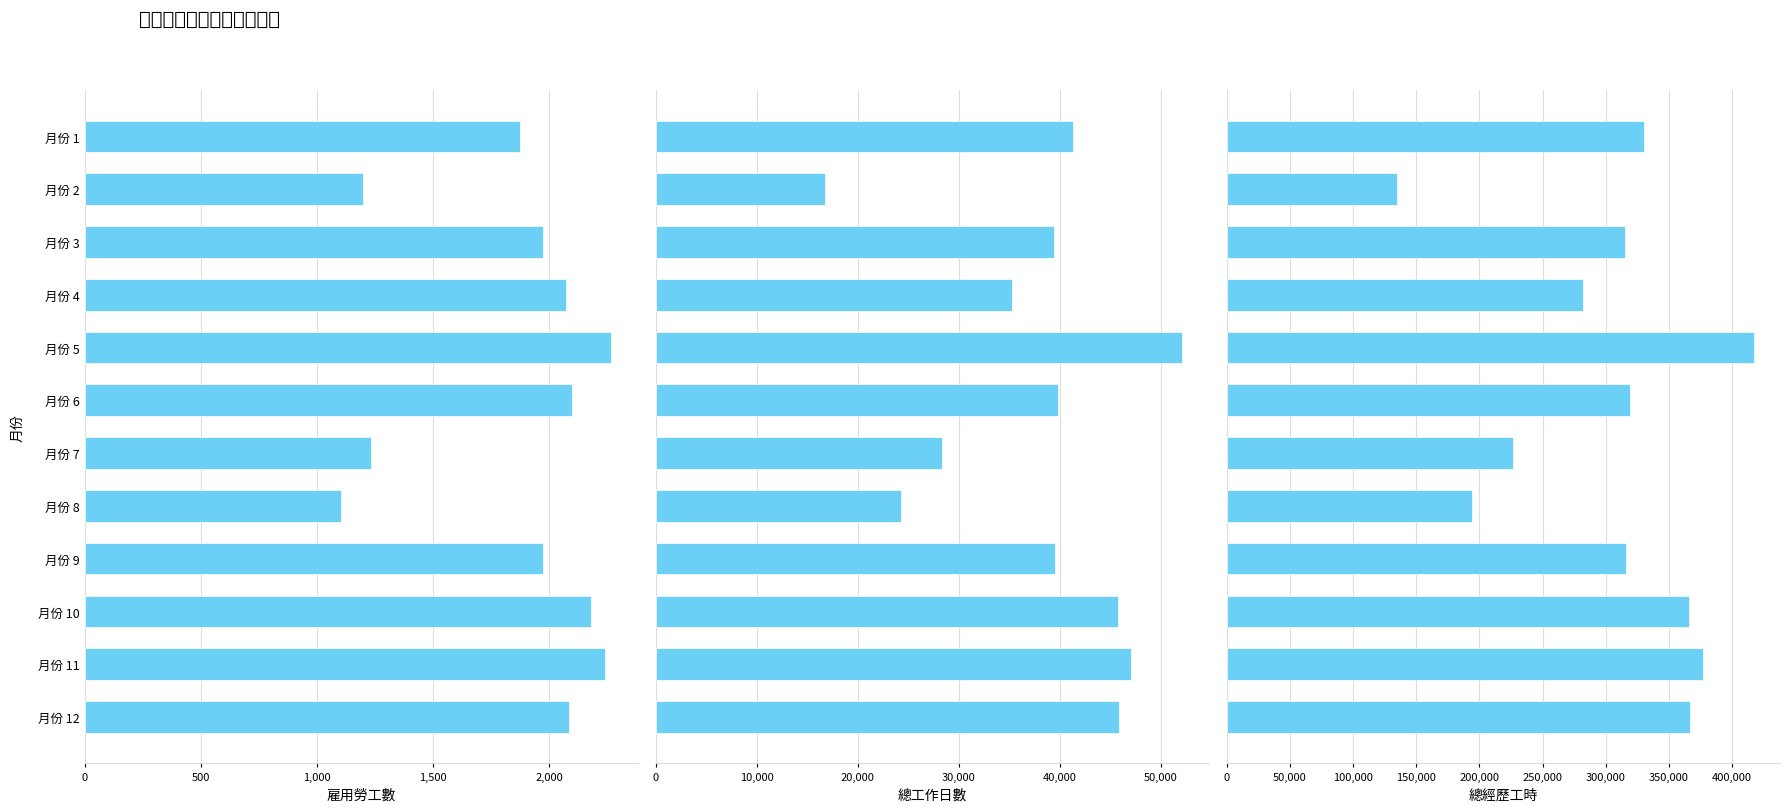

Does the chart contain any negative values?

No